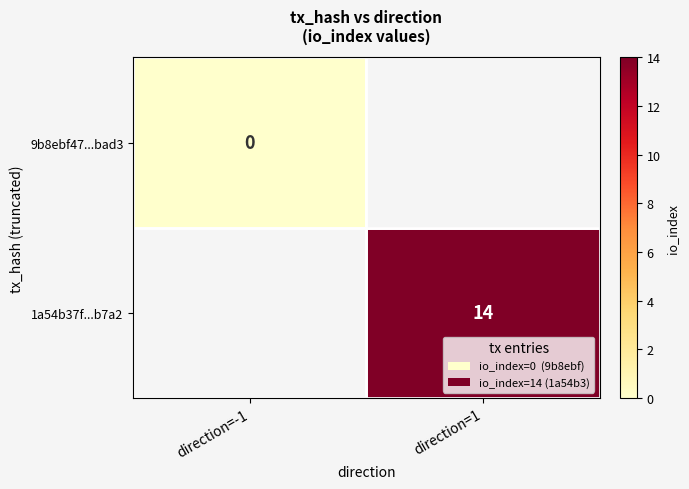

What is the greatest value displayed?

14.0